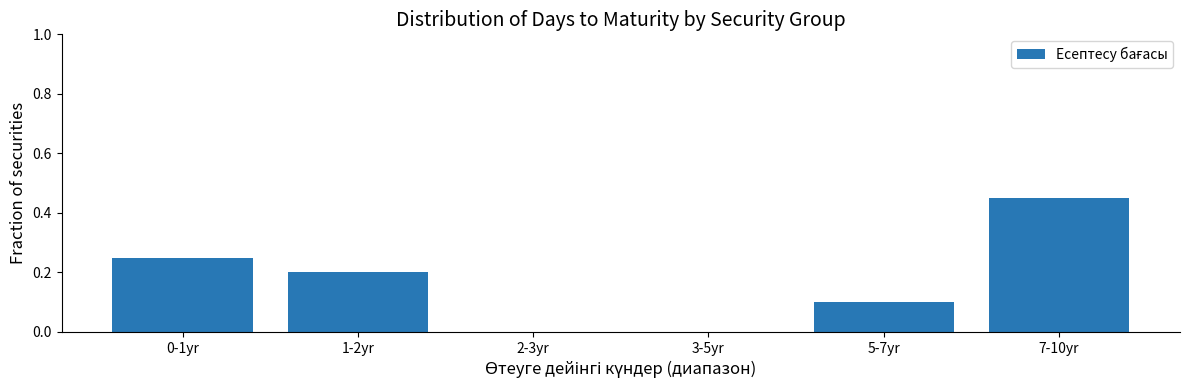

At which category does the chart reach its peak across all series?

7-10yr